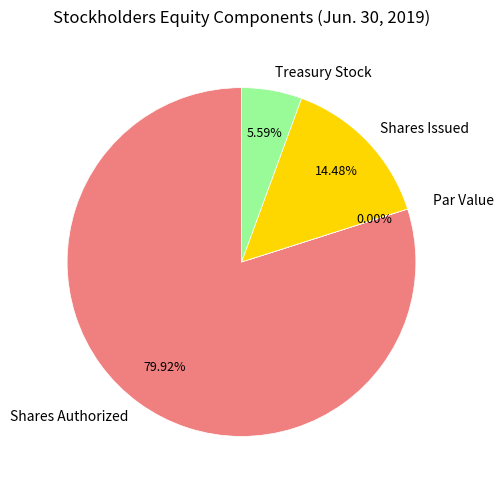

Which category has the biggest portion of the pie?

Shares Authorized